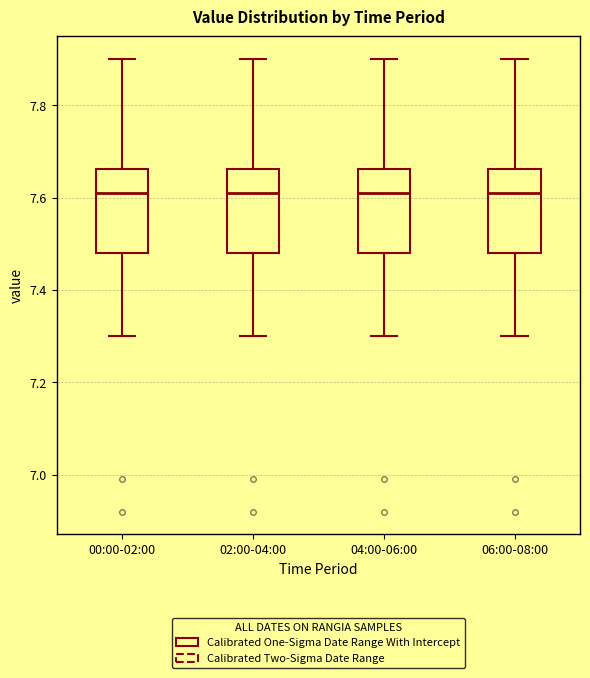

Where does the upper whisker of the box for 02:00-04:00 end on the y-axis? The values are not printed on the chart, so give them approximately, as read against the axis.

7.90